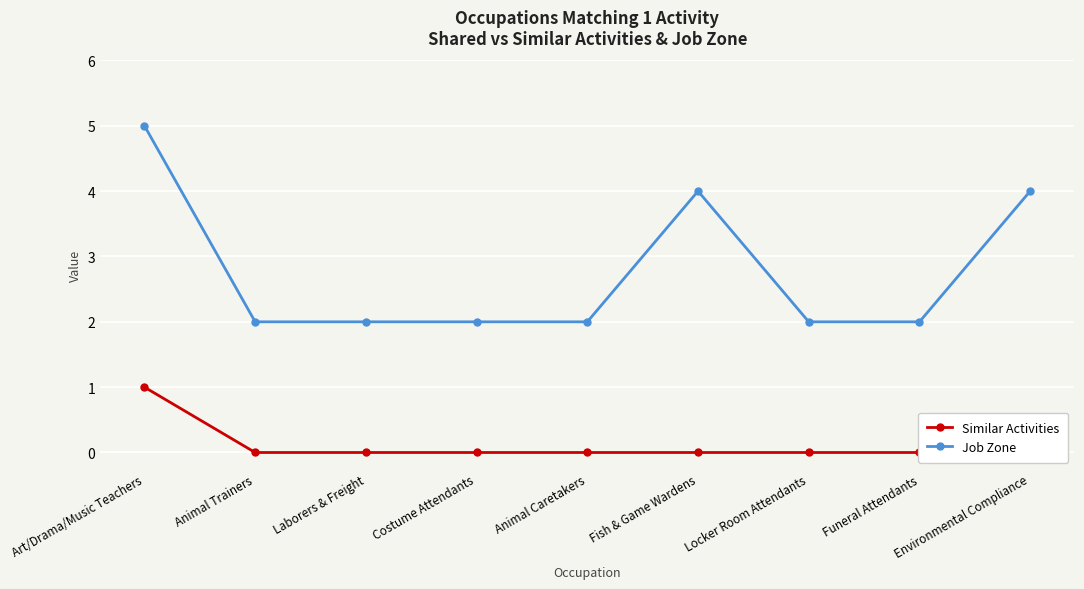

What is the sum of all Similar Activities values?

1